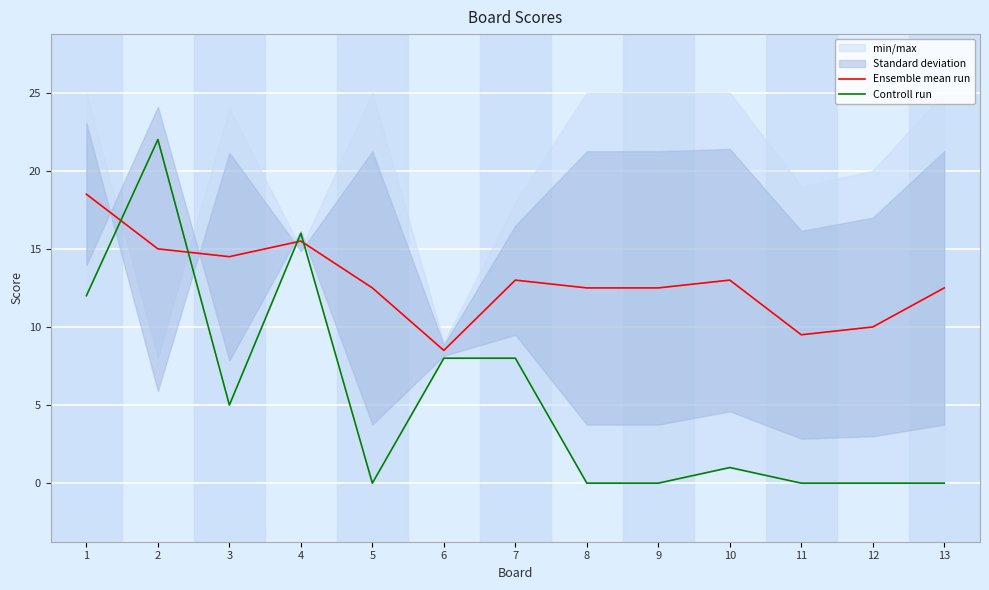

At which label does Controll run first exceed 1?

1